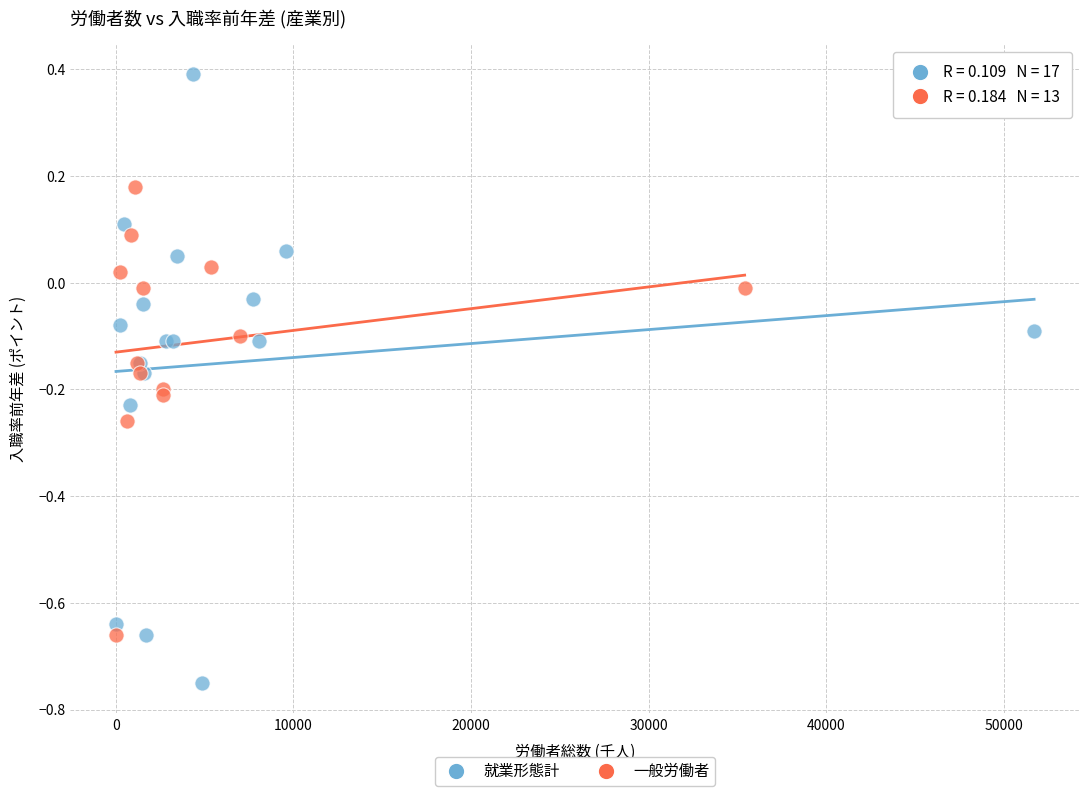

Which series reaches the maximum Y coordinate?

就業形態計